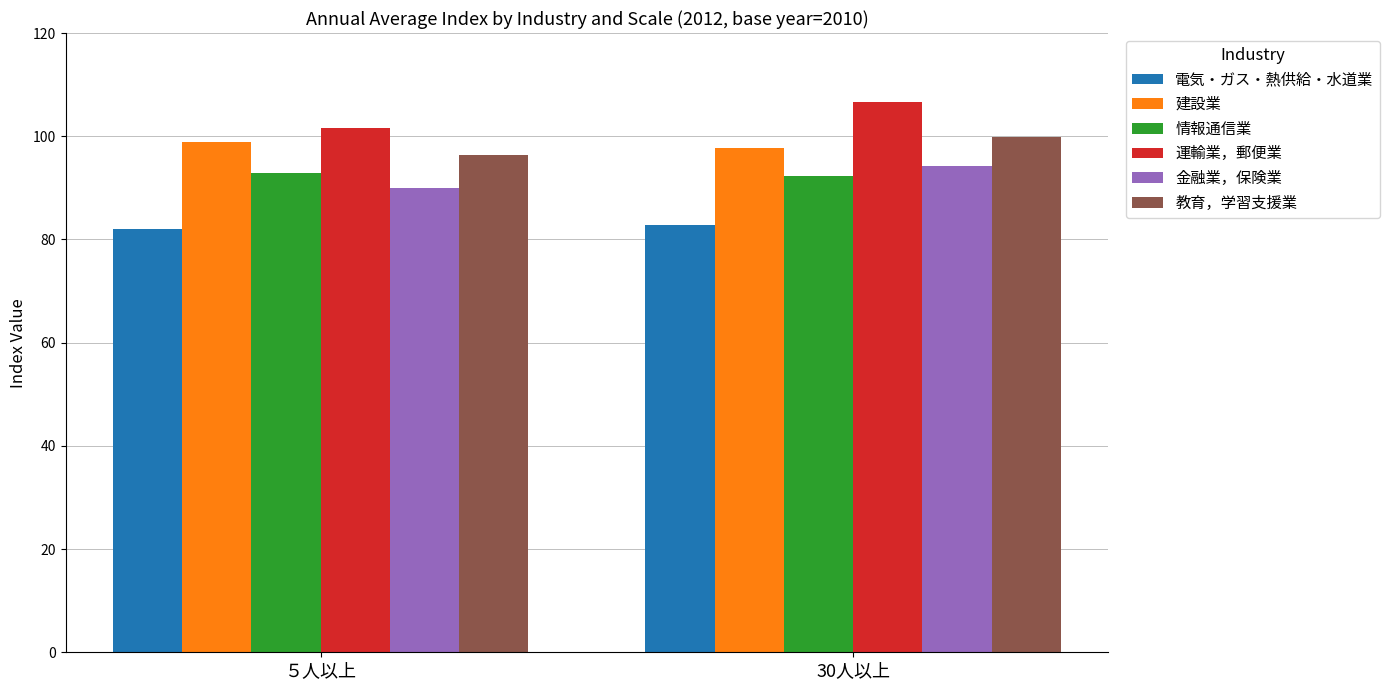

List the series in order of their peak value, highest first.

運輸業，郵便業, 教育，学習支援業, 建設業, 金融業，保険業, 情報通信業, 電気・ガス・熱供給・水道業